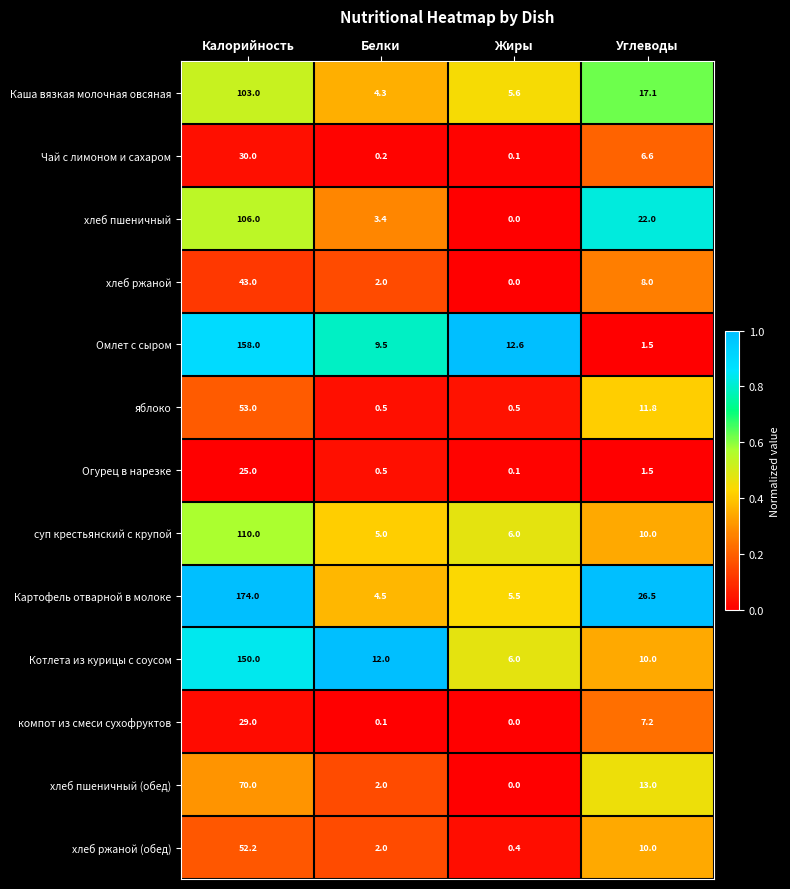

At which category is the sum across all series the highest?

Калорийность